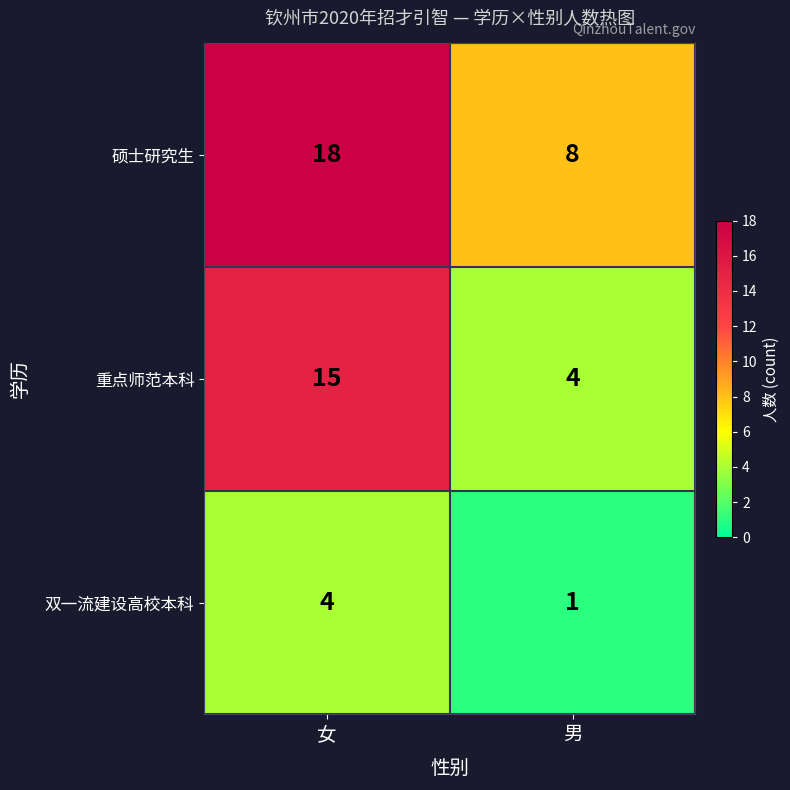

What is the maximum value shown in the chart?

18